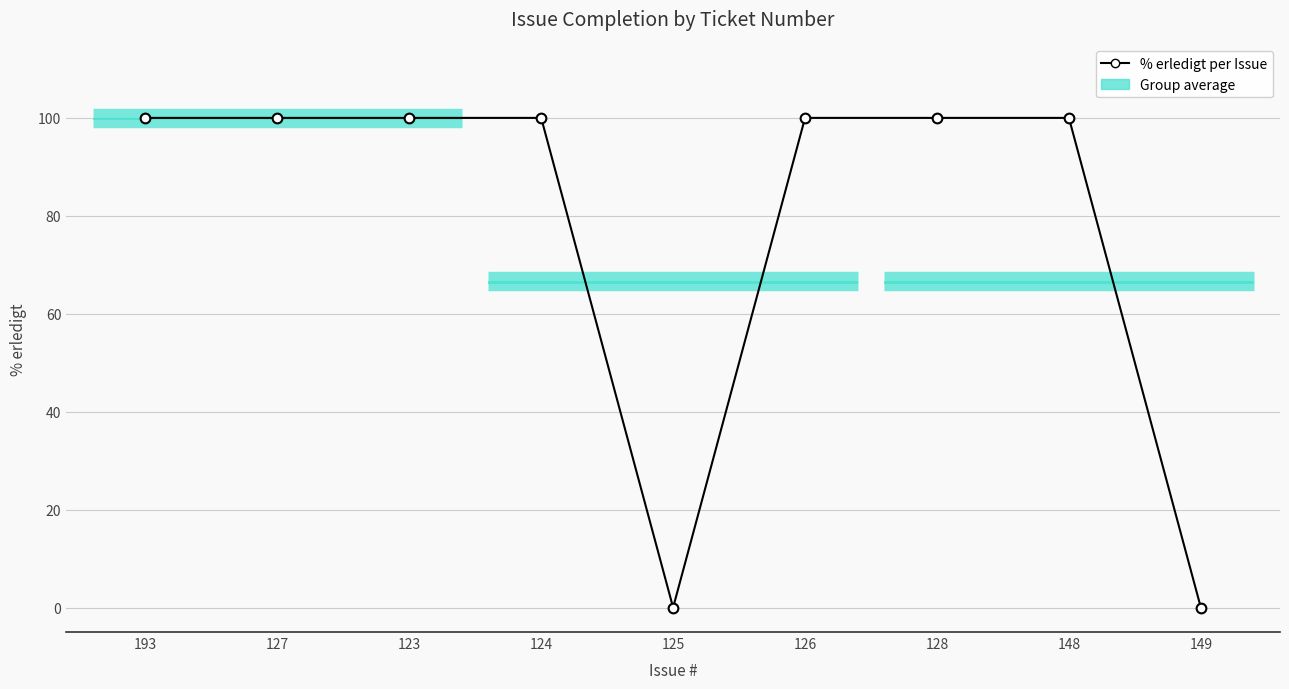

Approximately how many times larger is the value at 193 compared to 123?

1.0